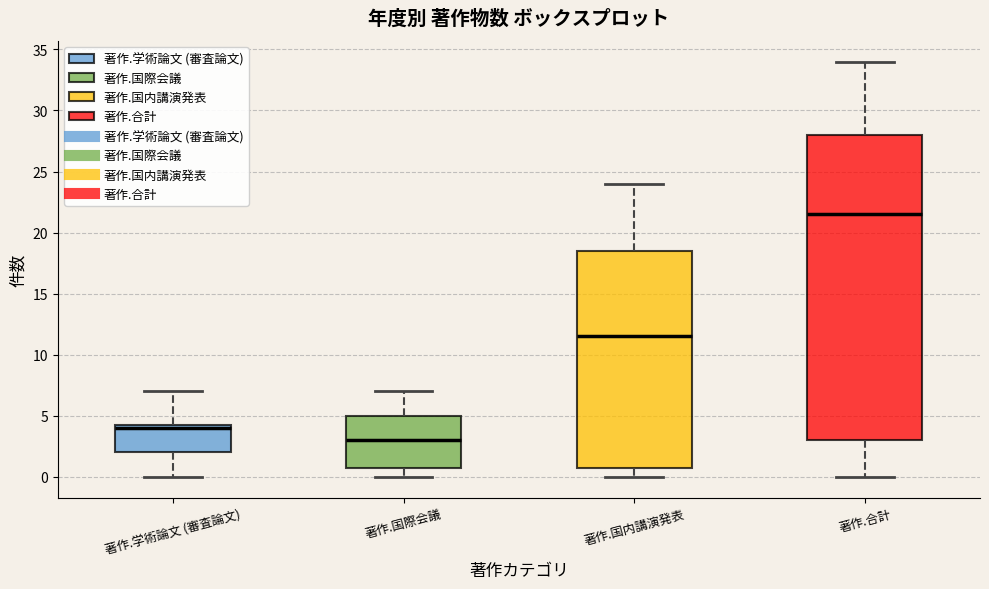

Reading left to right, read every box against the y-axis: the position of its median line, the range the box covers, and the ends of its whiskers. The values are not printed on the chart, so give them approximately, as read against the axis.

著作.学術論文 (審査論文): median 4.0, box 2.0 to 4.5, whiskers 0.0 to 7.0
著作.国際会議: median 3.0, box 1.0 to 5.0, whiskers 0.0 to 7.0
著作.国内講演発表: median 11.5, box 1.0 to 18.5, whiskers 0.0 to 24.0
著作.合計: median 21.5, box 3.0 to 28.0, whiskers 0.0 to 34.0